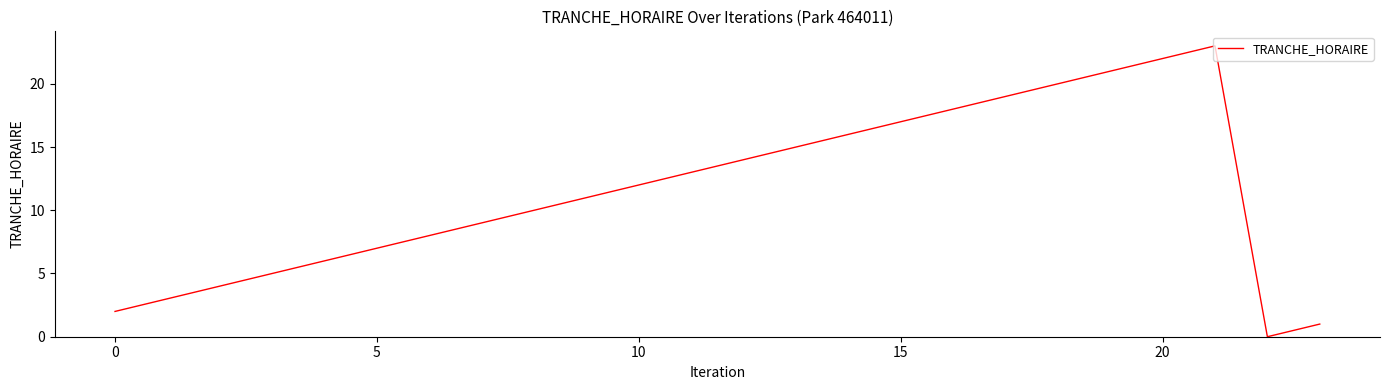

What is the average value?

12